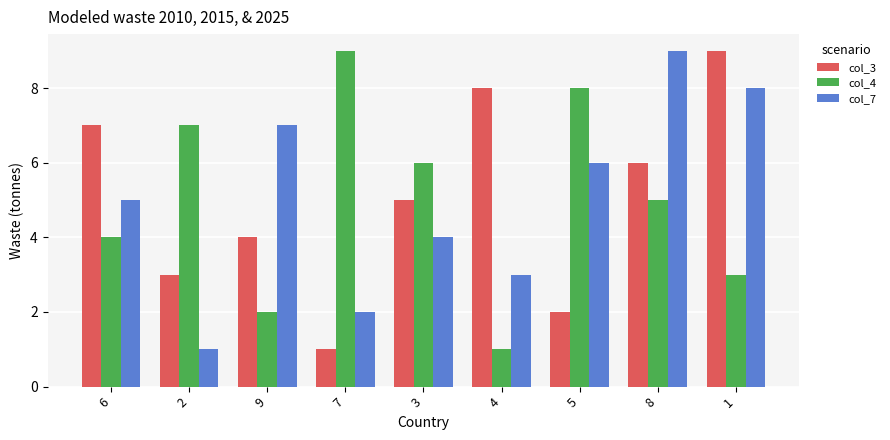

True or false: col_7 has a value of 7 at 9.

True